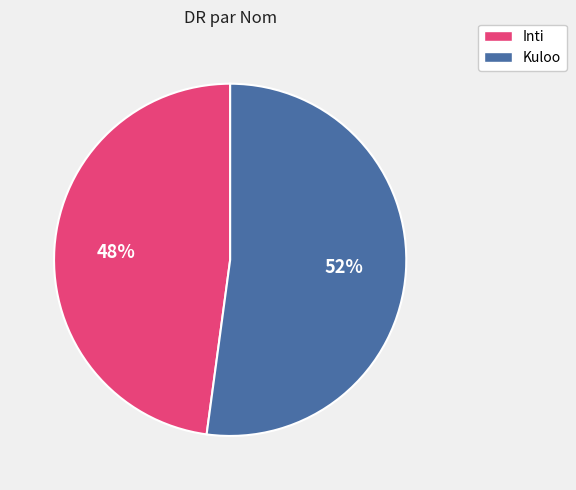

Combined, do Inti and Kuloo account for over 50%?

Yes